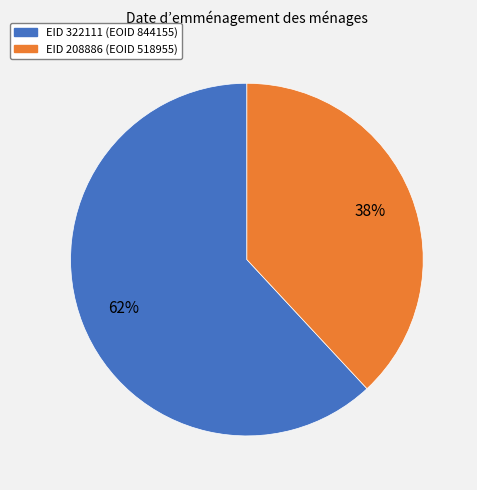

To the nearest percent, what is the average slice percentage?

50%